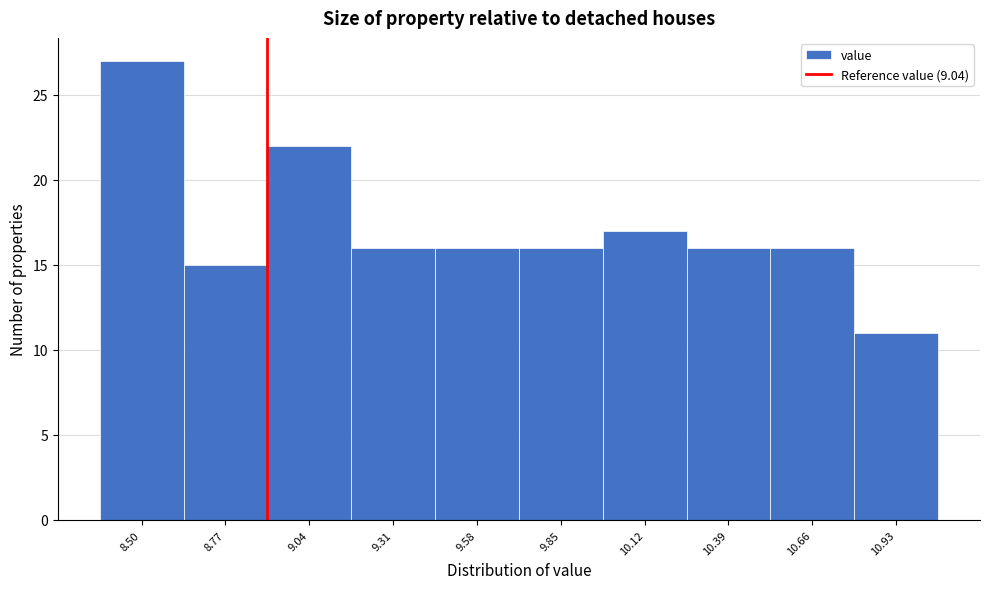

Reading left to right, extract all data points from this chart.

27	15	22	16	16	16	17	16	16	11